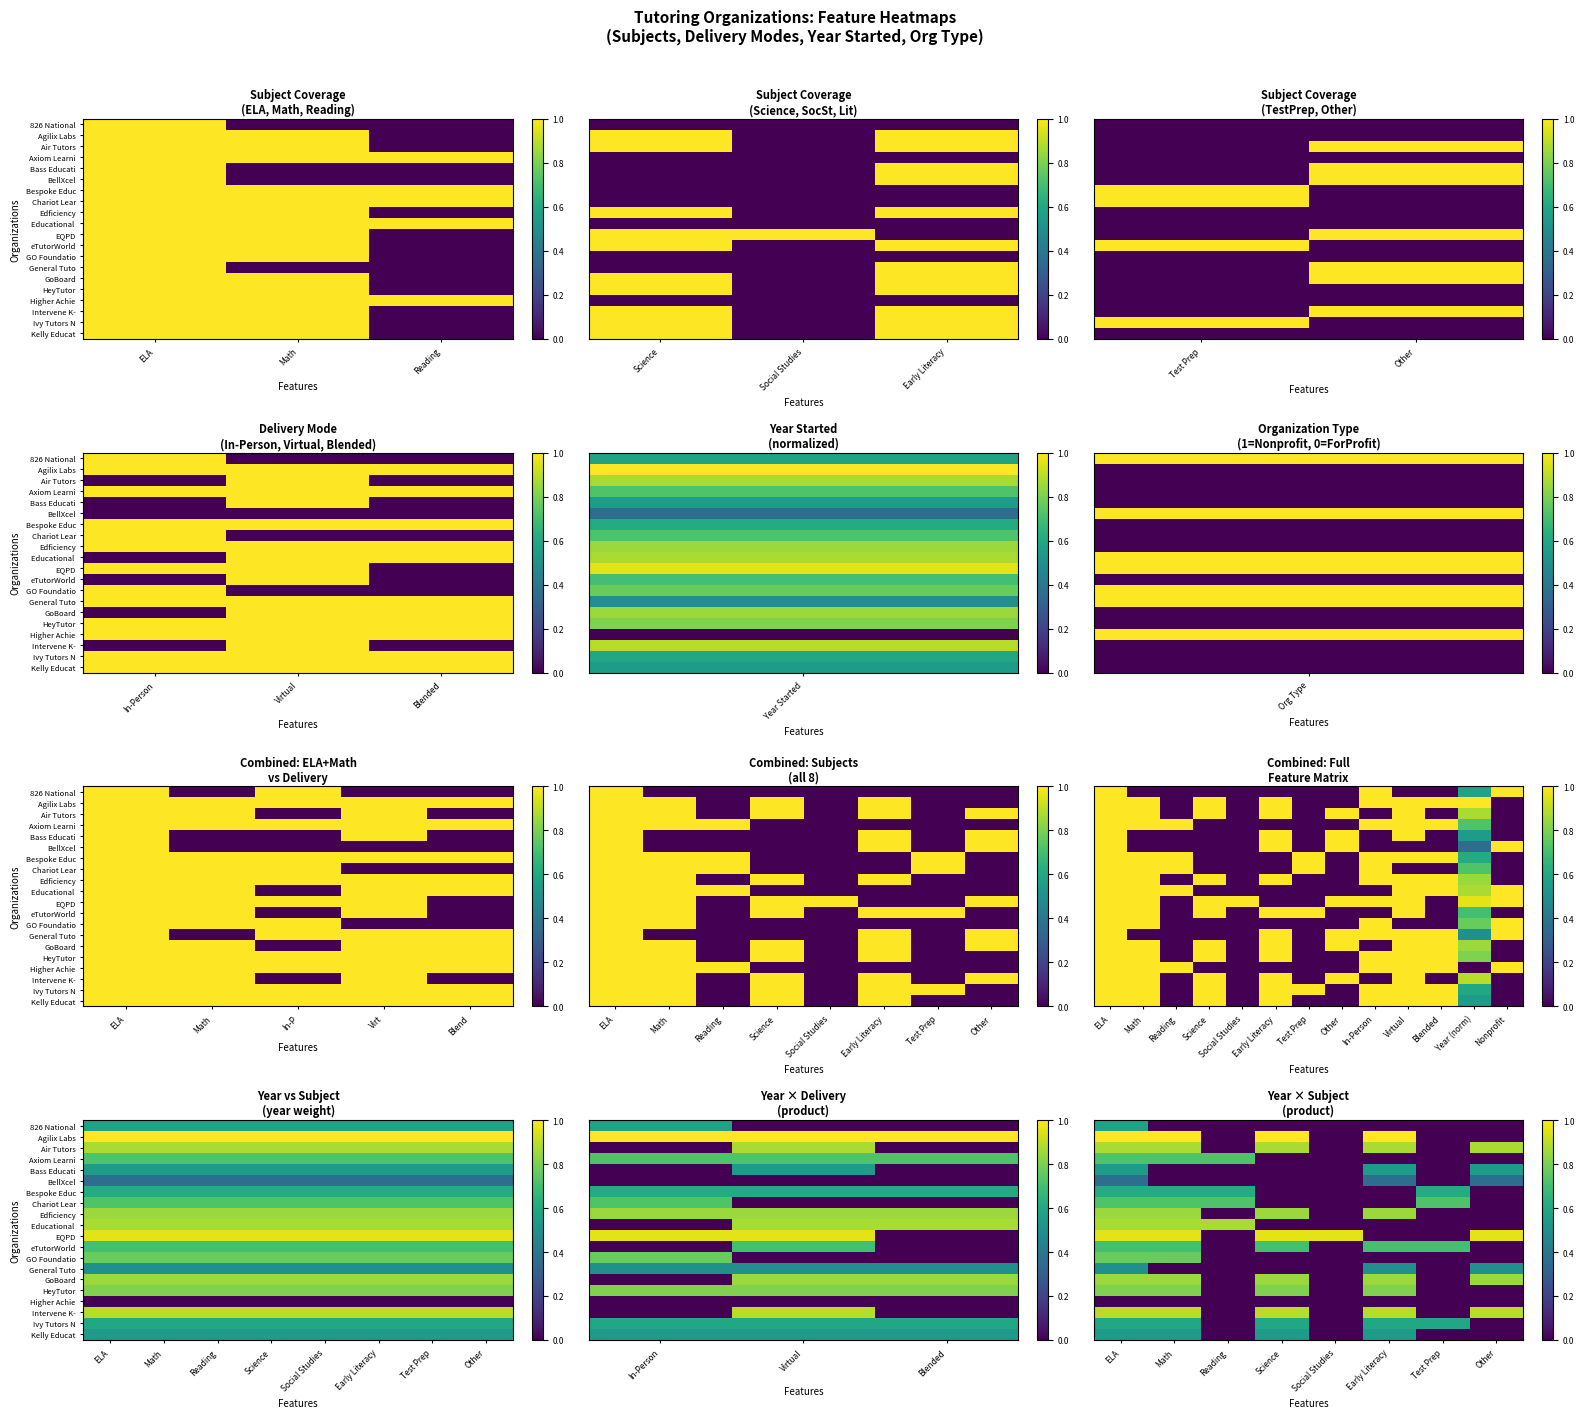

How many series are shown in this chart?

20